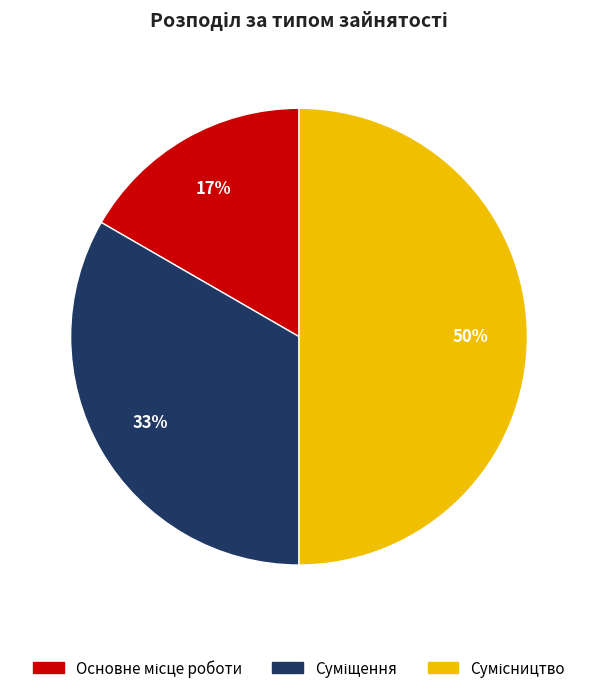

To the nearest percent, what is the difference between the largest and smallest slice percentages?

33%